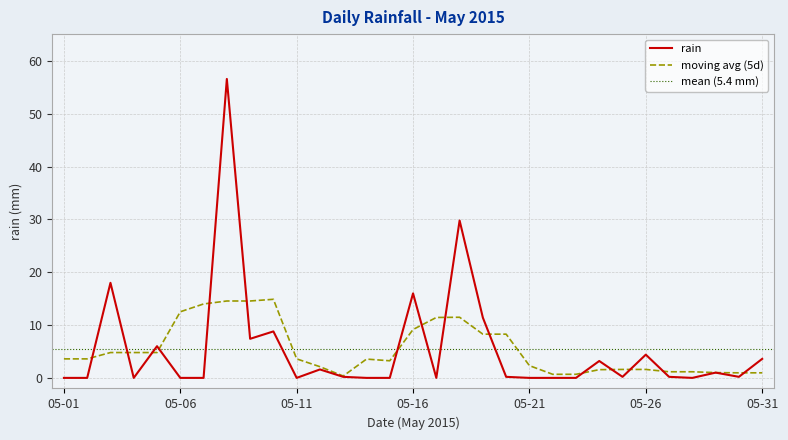

What is the difference between the second highest and minimum values?

29.8